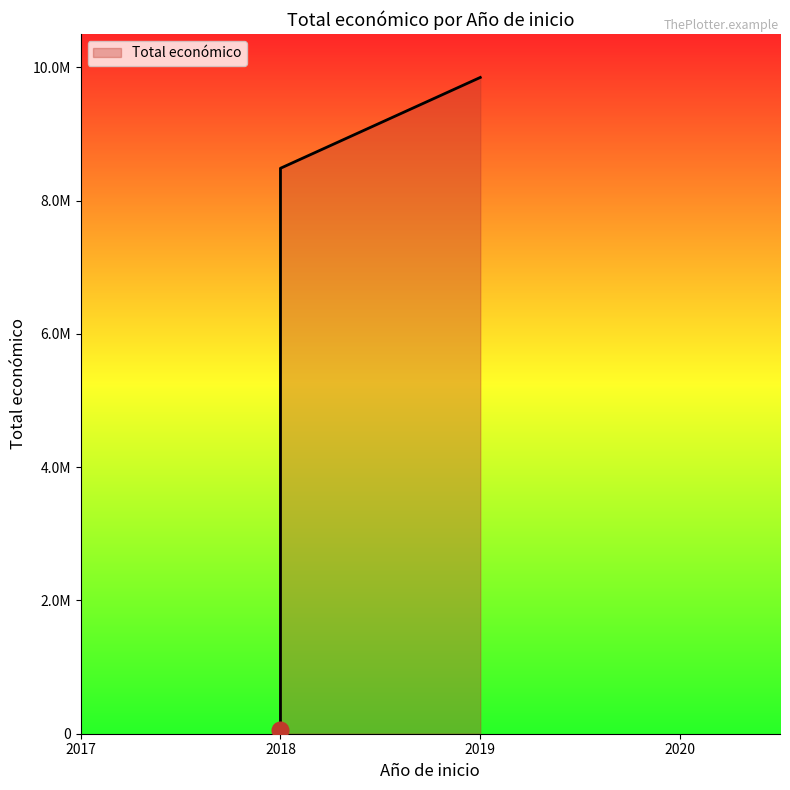

The chart shows a value of 2199082 at 2019. True or false?

False